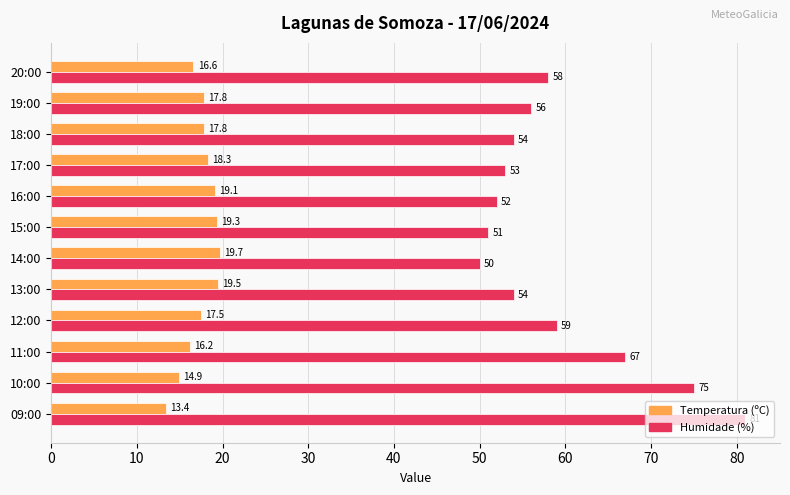

What is the minimum value for Humidade (%)?

50.0